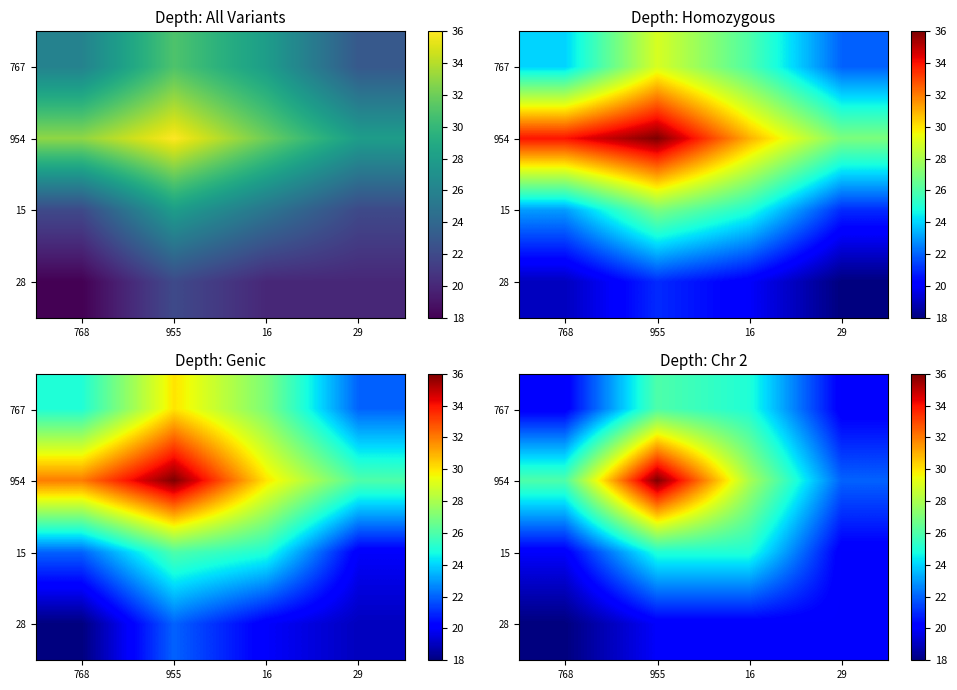

At which category is the sum across all series the highest?

955